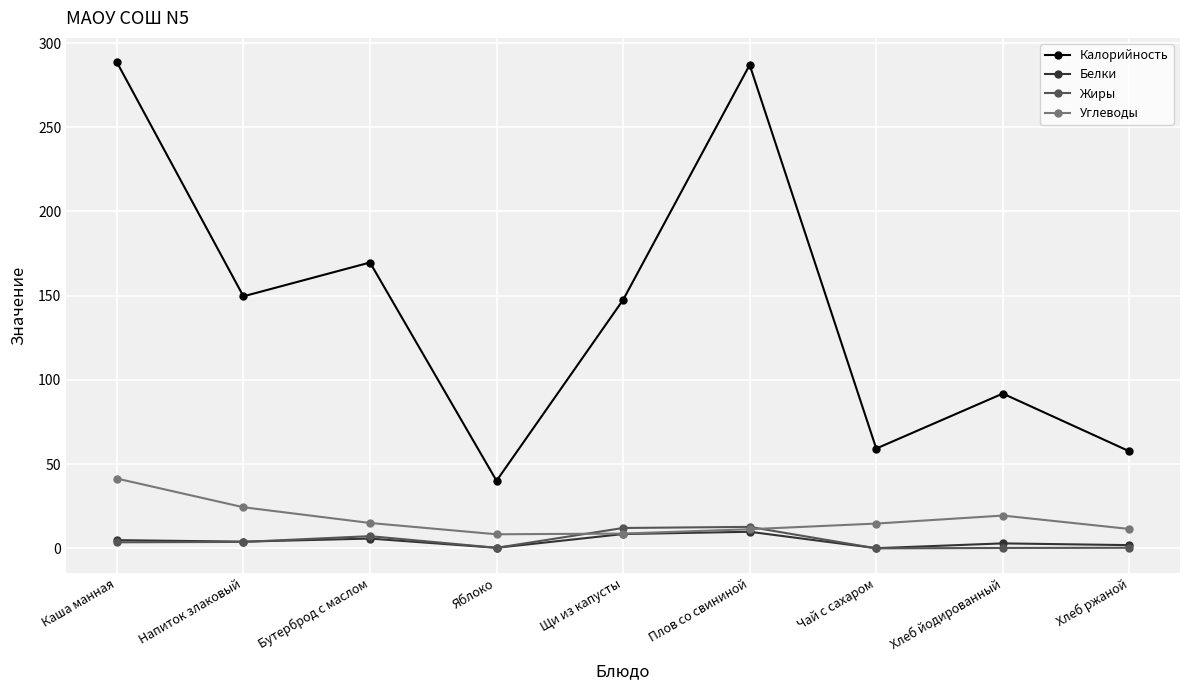

How many data points does each series have?

9